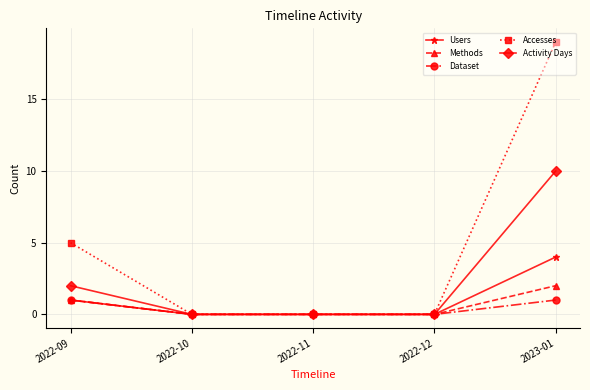

Reading right to left, transcribe all the data shown in this chart.

Users: 2023-01=4	2022-12=0	2022-11=0	2022-10=0	2022-09=1
Methods: 2023-01=2	2022-12=0	2022-11=0	2022-10=0	2022-09=1
Dataset: 2023-01=1	2022-12=0	2022-11=0	2022-10=0	2022-09=1
Accesses: 2023-01=19	2022-12=0	2022-11=0	2022-10=0	2022-09=5
Activity Days: 2023-01=10	2022-12=0	2022-11=0	2022-10=0	2022-09=2